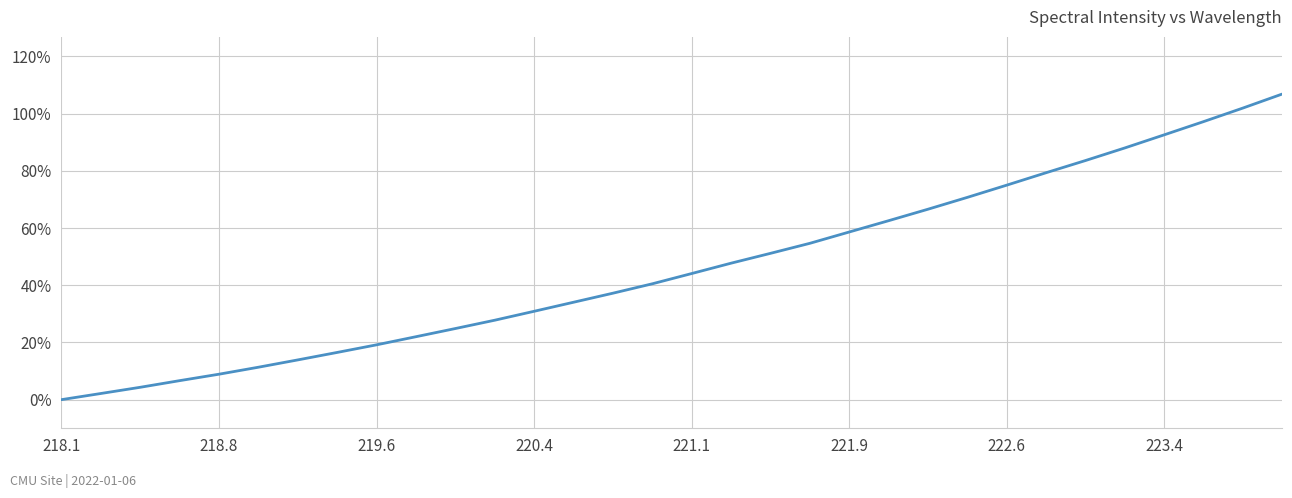

What is the difference between the maximum and minimum values?

106.8